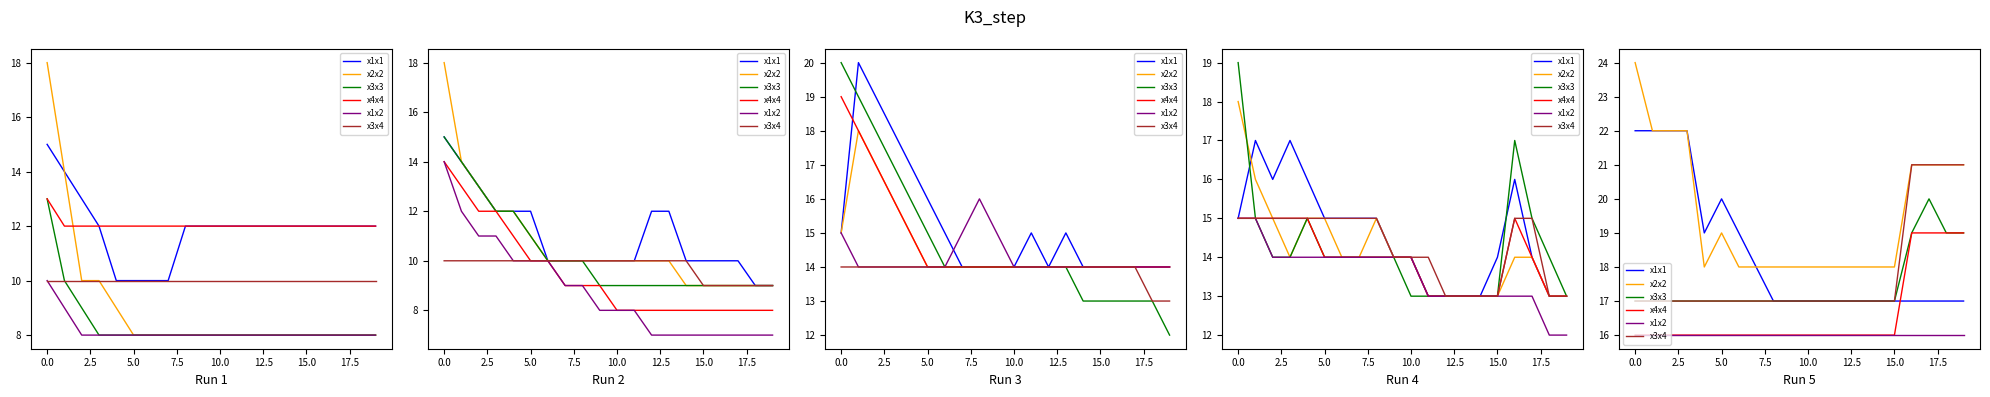

What is the label of the 19th point from the left?

18